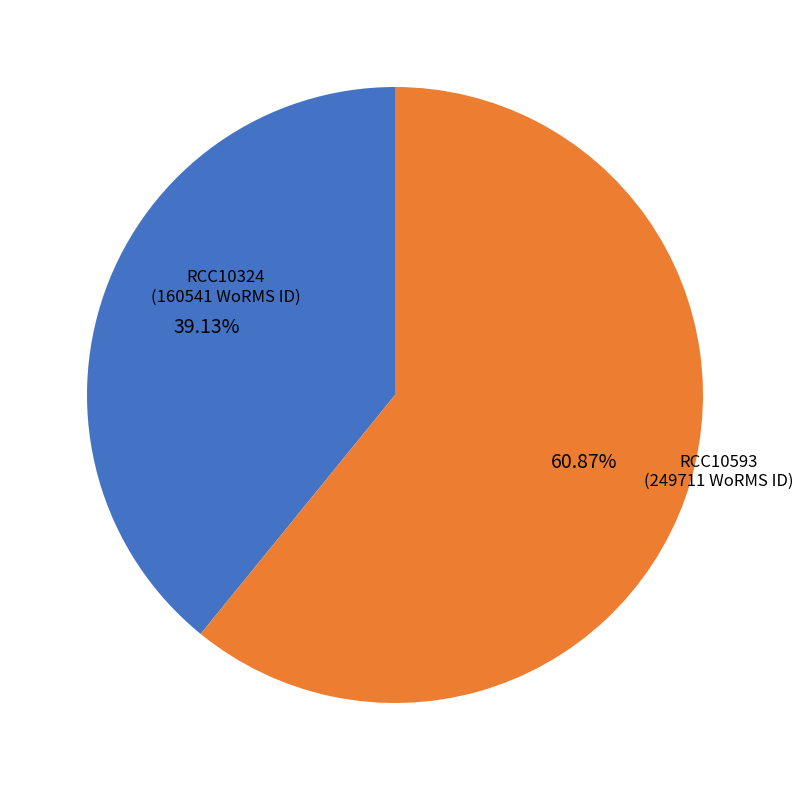

Is there any slice that represents more than half of the pie?

Yes